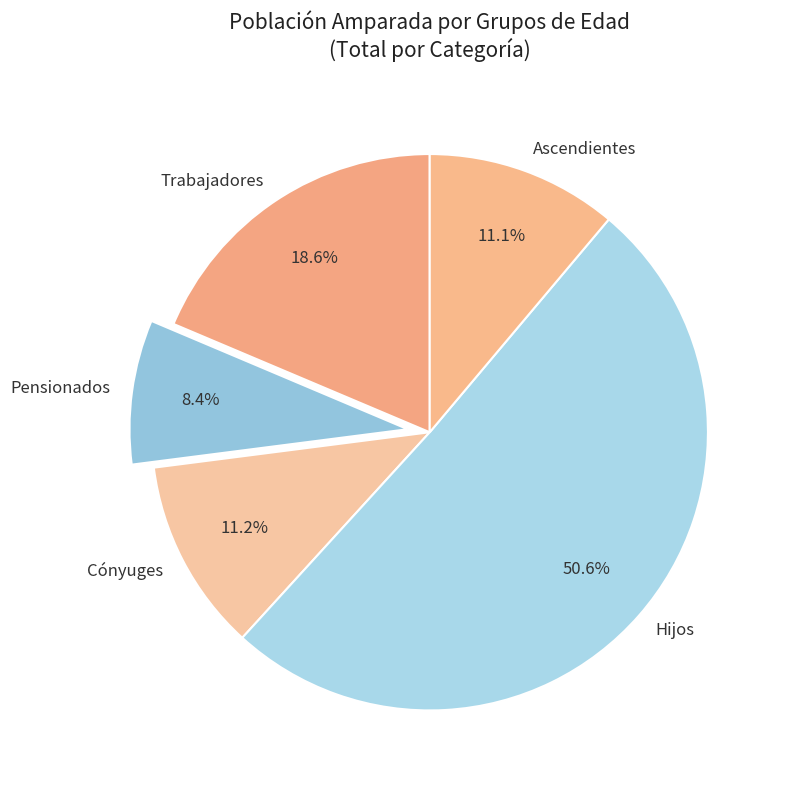

Which slice is the smallest?

Pensionados